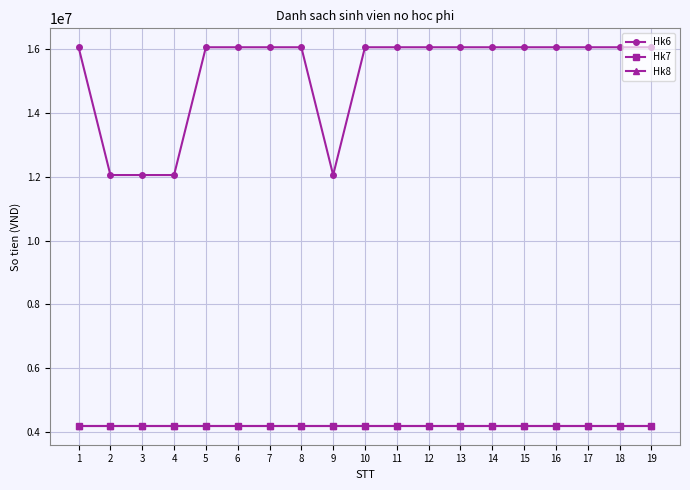

What is the maximum value for Hk7?

4200000